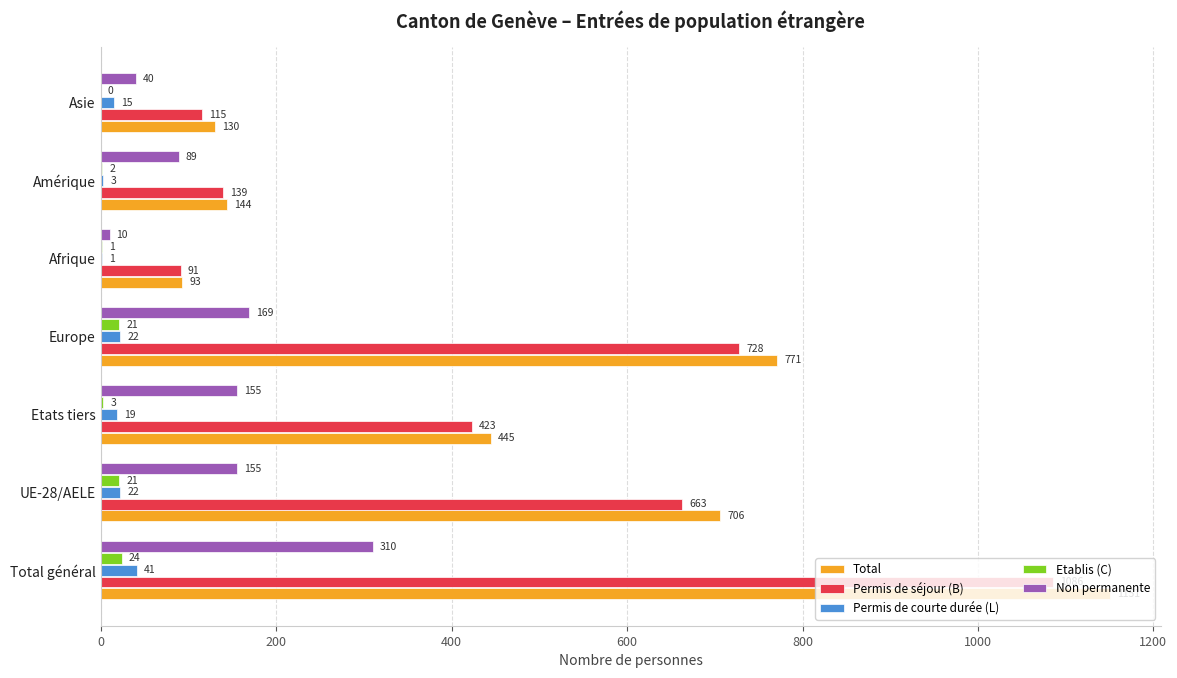

What is the approximate value of Permis de séjour (B) at UE-28/AELE, to the nearest 10?

660